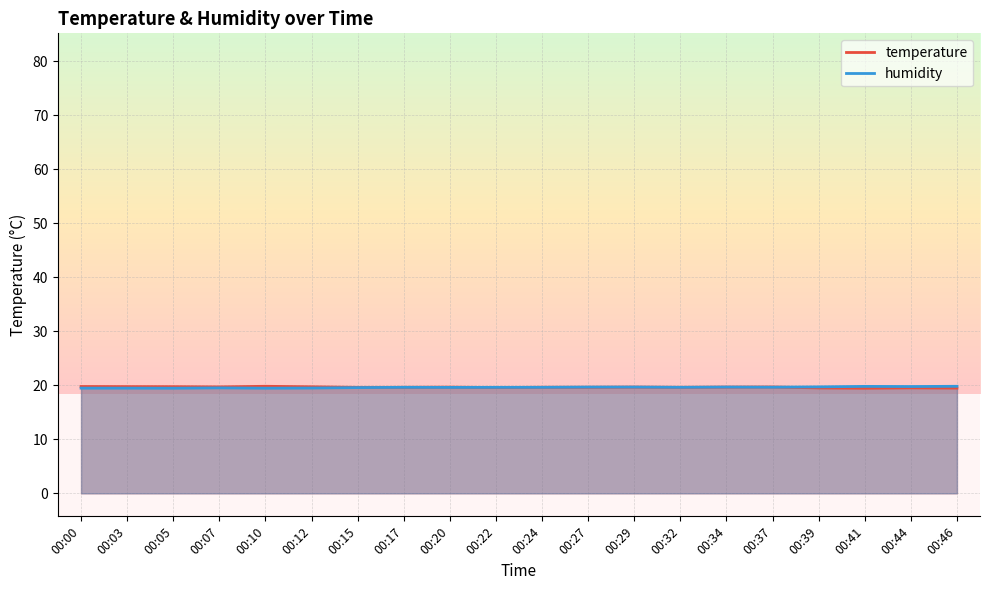

At which category is the sum across all series the highest?

00:34